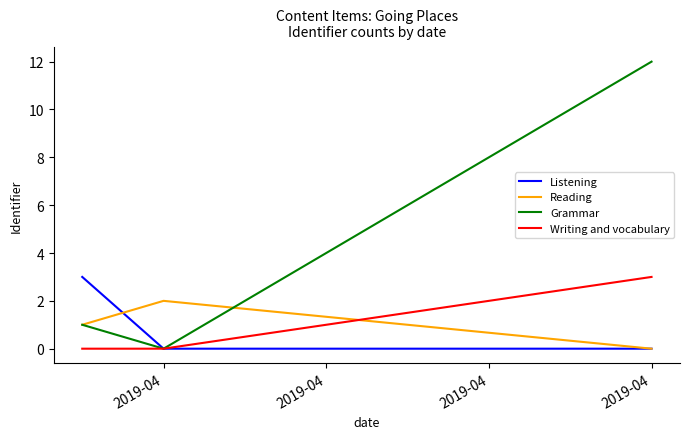

What is the greatest value displayed?

12